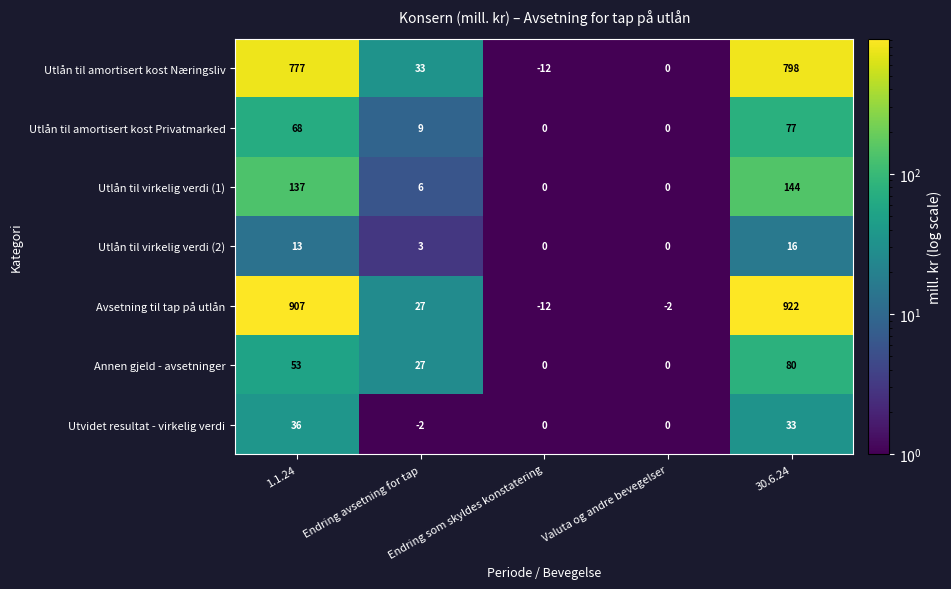

What is the greatest value displayed?

922